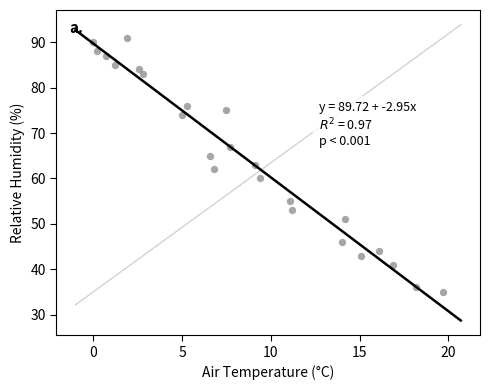

How many points are shown in the scatter plot?

24